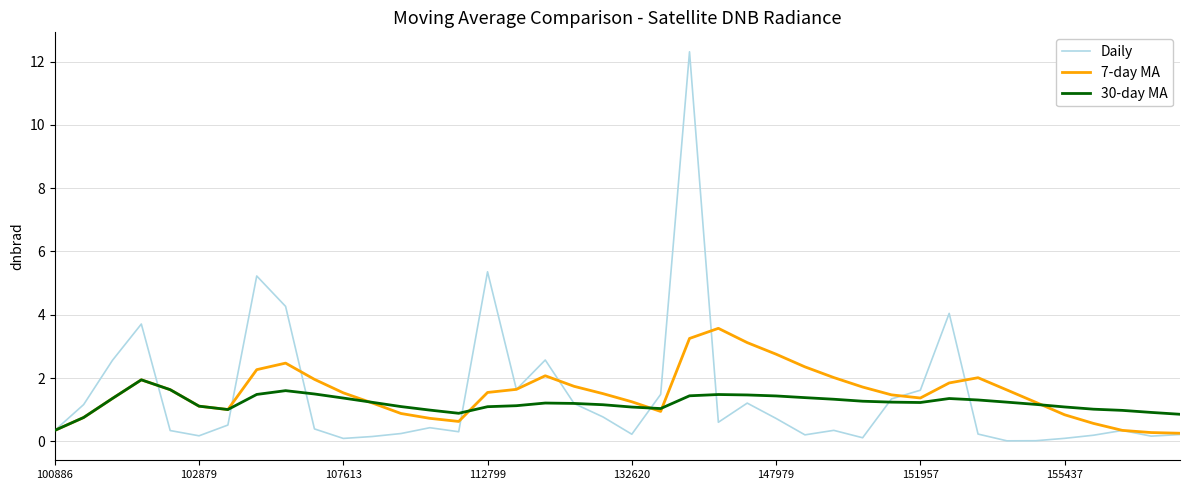

What is the maximum value for 7-day MA?

3.6